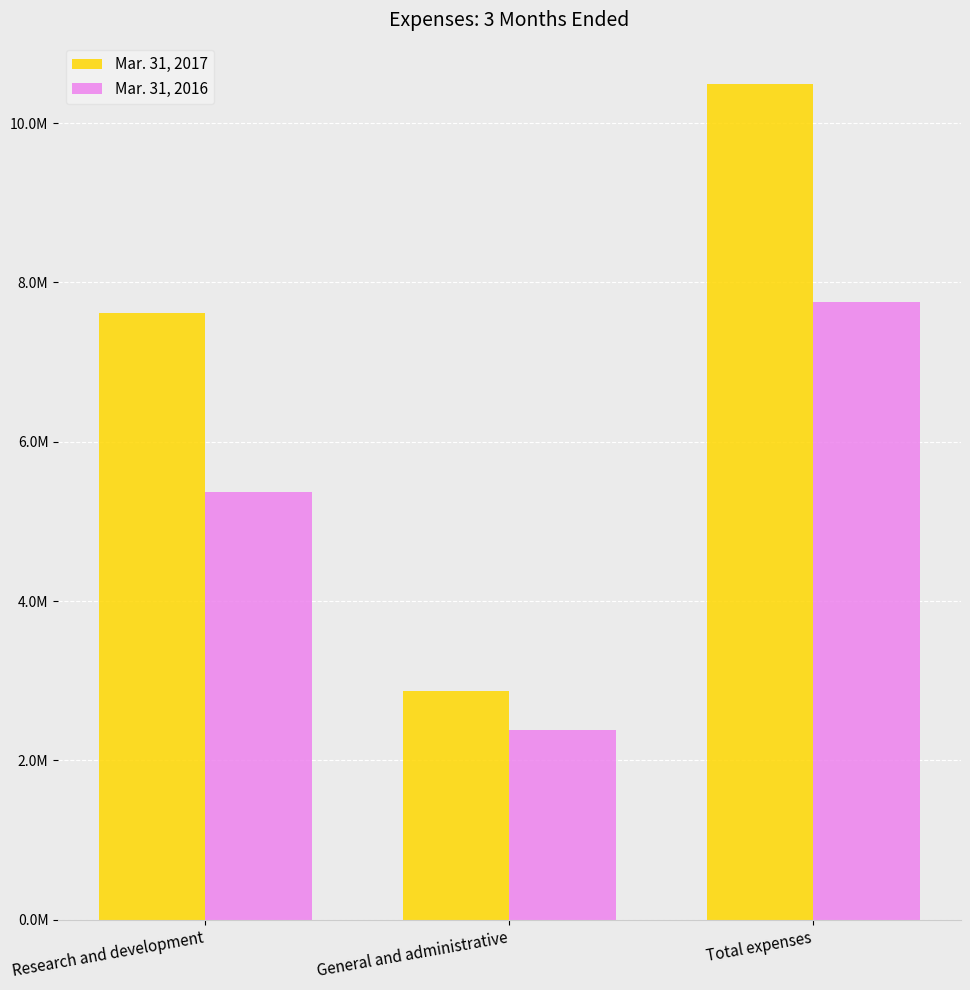

Reading left to right, transcribe all the data shown in this chart.

Mar. 31, 2017: 7614331	2870742	10485073
Mar. 31, 2016: 5374864	2382042	7756906